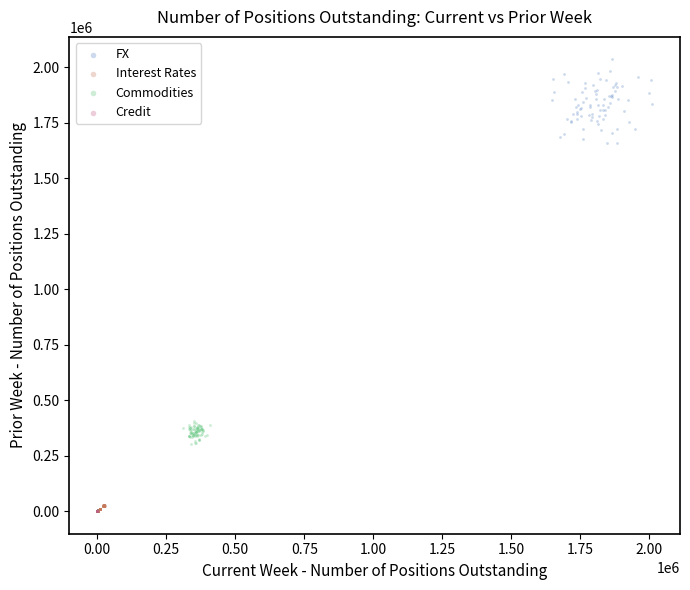

What are all the series names shown in the legend?

FX, Interest Rates, Commodities, Credit